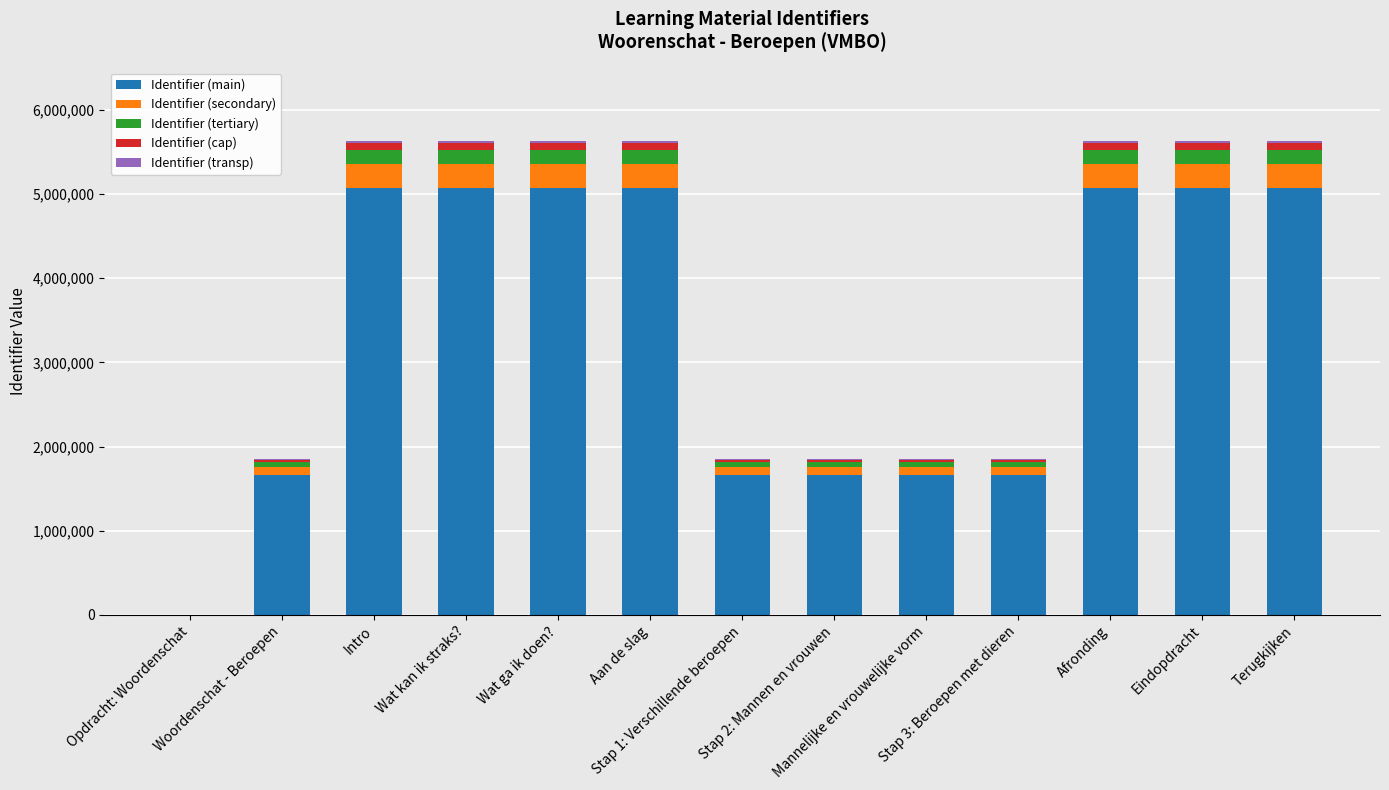

What is the sum of all Identifier (main) values?

43814464.2